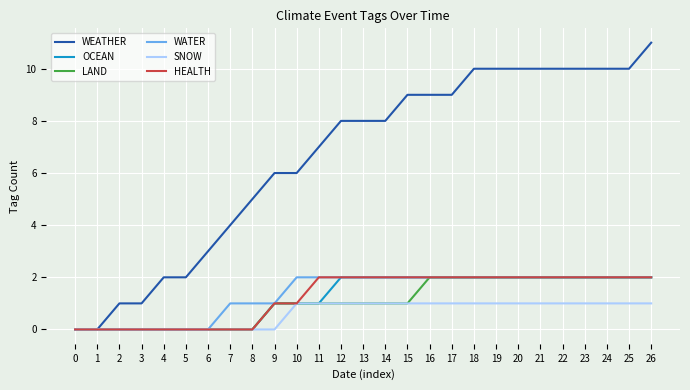

Is the value of SNOW at 6 greater than the value of LAND at 26?

No